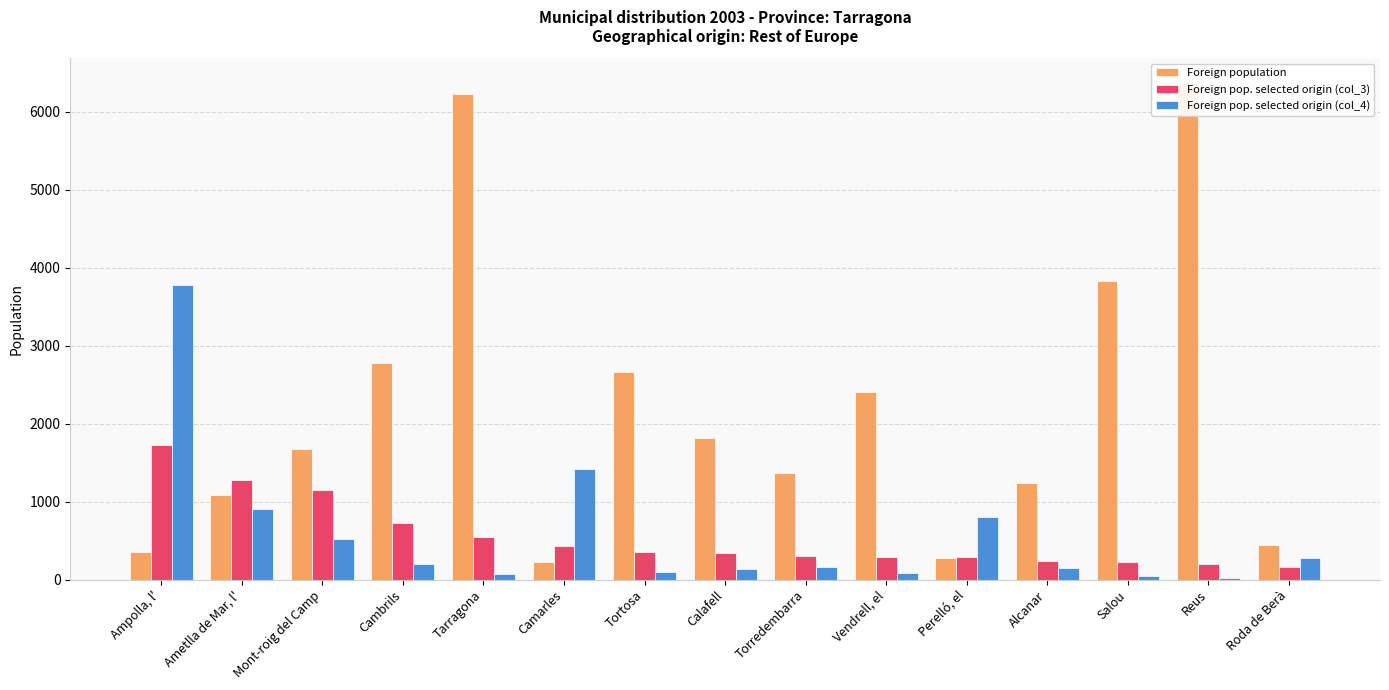

True or false: Foreign pop. selected origin (col_4) has a value of 221 at Calafell.

False